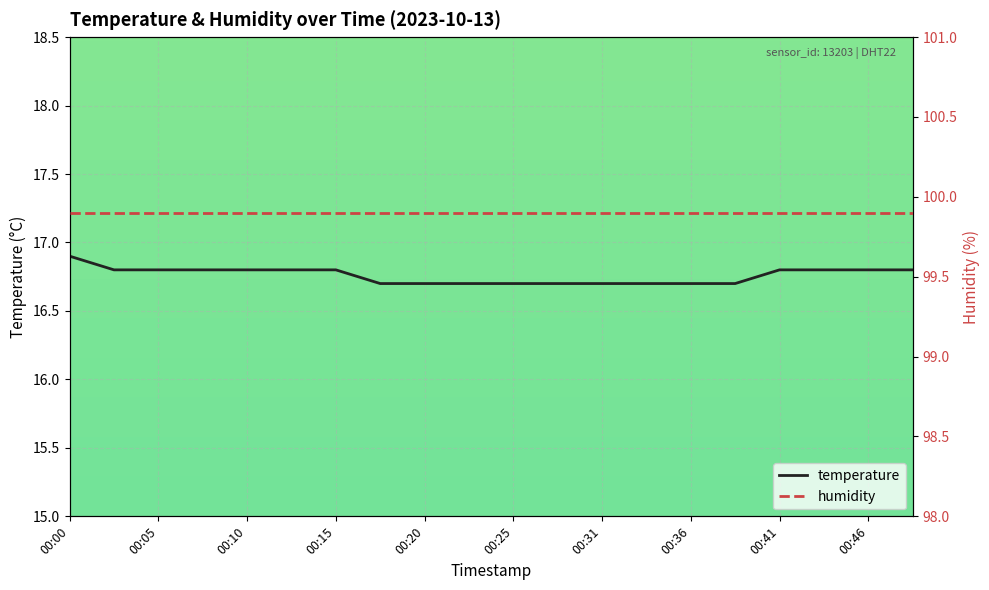

Reading right to left, list all the values displayed in this chart.

temperature: 16.8	16.8	16.8	16.8	16.7	16.7	16.7	16.7	16.7	16.7	16.7	16.7	16.7	16.8	16.8	16.8	16.8	16.8	16.8	16.9
humidity: 99.9	99.9	99.9	99.9	99.9	99.9	99.9	99.9	99.9	99.9	99.9	99.9	99.9	99.9	99.9	99.9	99.9	99.9	99.9	99.9